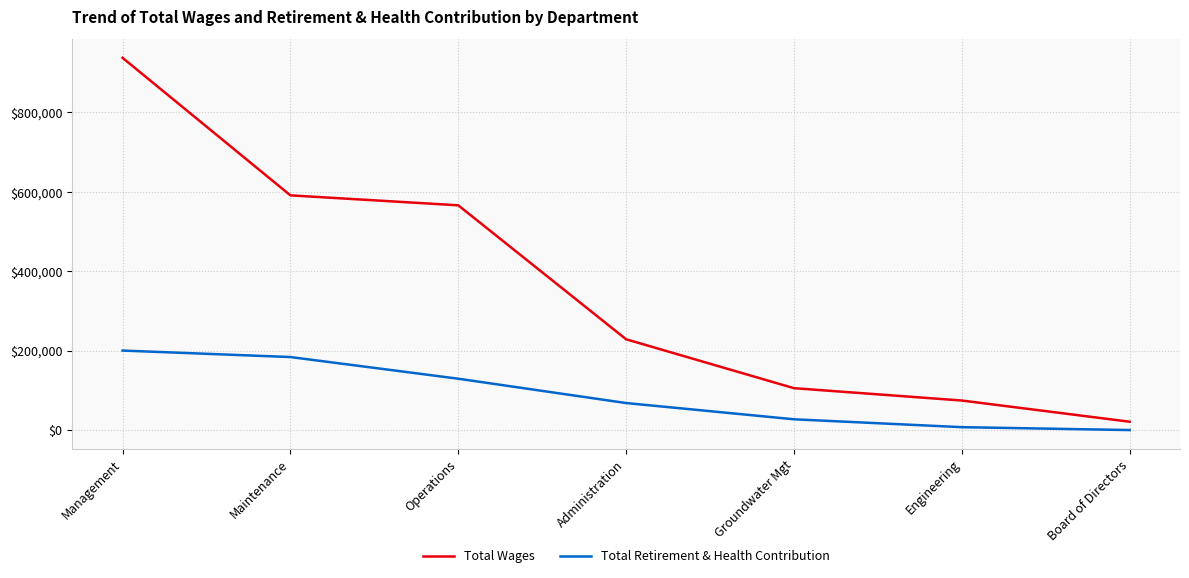

True or false: Total Wages and Total Retirement & Health Contribution intersect in this chart.

False